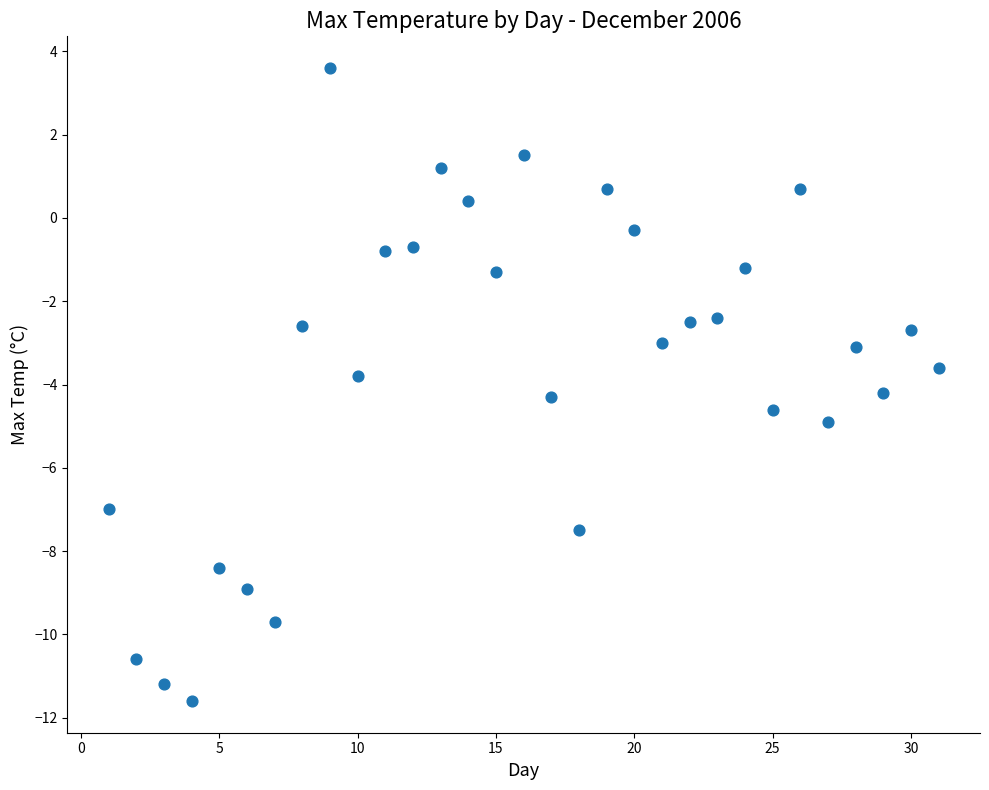

What is the range of Y values (max minus min)?

15.2